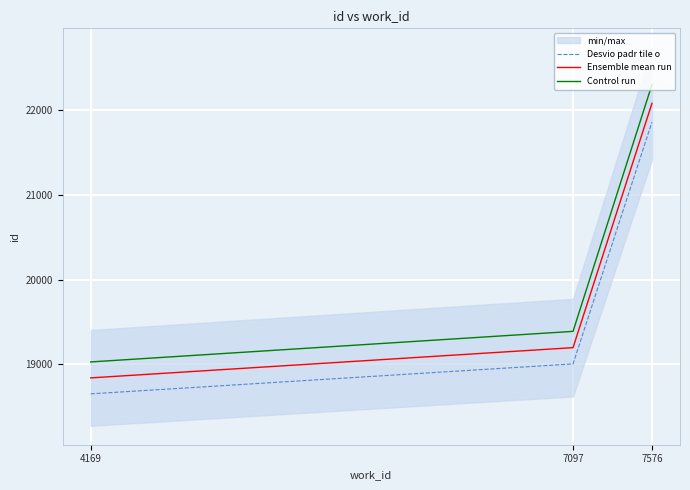

How many lines are shown in the chart?

3